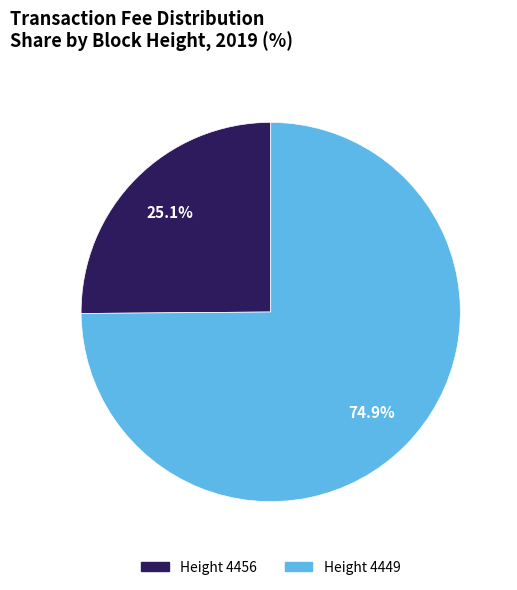

Is there a majority slice in this chart?

Yes